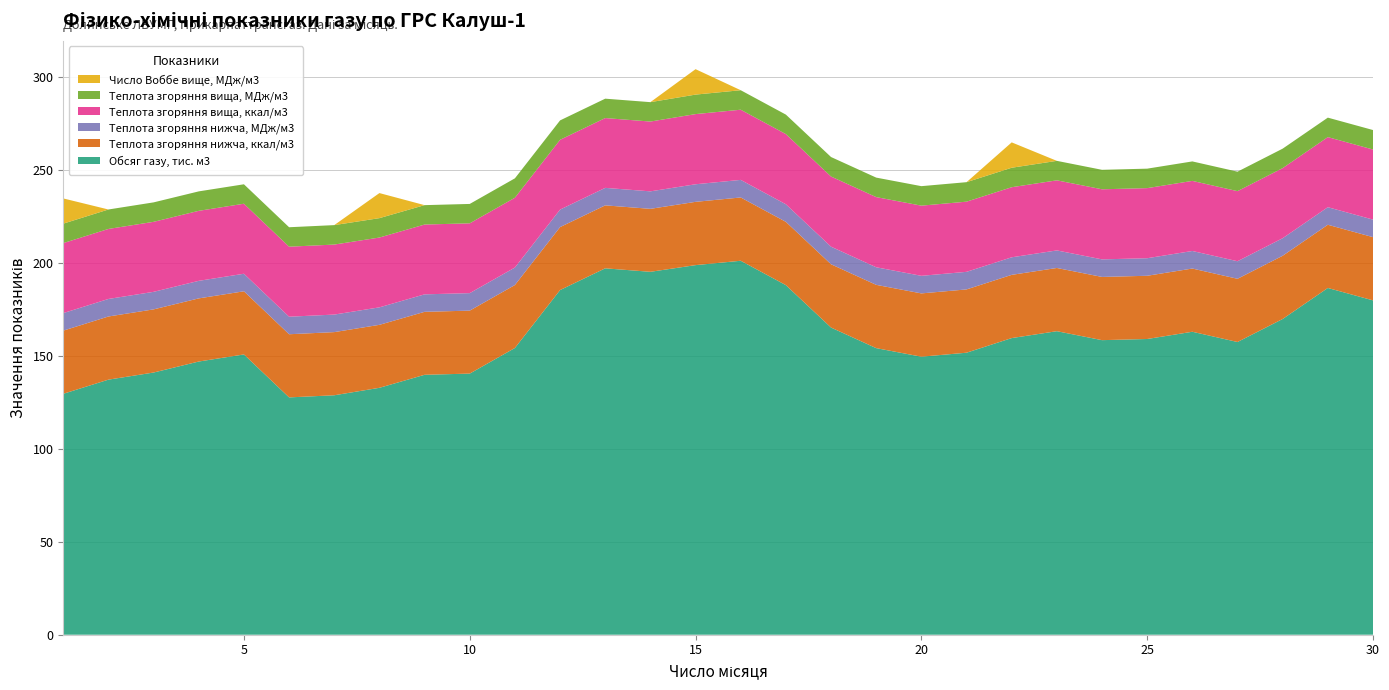

Reading right to left, what are all the values shown in this chart?

Обсяг газу, тис. м3: 179.8	186.4	169.7	157.4	162.9	159.0	158.4	163.2	159.5	151.6	149.5	154.1	165.1	187.9	201.1	198.7	195.1	197.0	185.3	154.2	140.4	139.7	132.7	128.7	127.6	150.7	146.9	141.0	137.1	129.5
Теплота згоряння нижча, ккал/м3: 34.0	34.0	34.0	34.0	34.0	34.0	34.0	34.0	34.0	34.0	34.0	34.0	34.0	34.0	34.0	34.0	33.9	33.9	33.9	33.9	33.9	33.9	33.9	33.9	33.9	33.9	33.9	33.9	33.9	33.9
Теплота згоряння нижча, МДж/м3: 9.4	9.4	9.4	9.4	9.4	9.4	9.4	9.4	9.4	9.5	9.5	9.5	9.5	9.5	9.5	9.5	9.4	9.4	9.4	9.4	9.4	9.4	9.4	9.4	9.4	9.4	9.4	9.4	9.4	9.4
Теплота згоряння вища, ккал/м3: 37.7	37.7	37.7	37.7	37.7	37.7	37.7	37.7	37.7	37.7	37.7	37.7	37.7	37.7	37.7	37.7	37.5	37.5	37.5	37.5	37.5	37.5	37.5	37.6	37.6	37.6	37.6	37.6	37.6	37.6
Теплота згоряння вища, МДж/м3: 10.5	10.5	10.5	10.5	10.5	10.5	10.5	10.5	10.5	10.5	10.5	10.5	10.5	10.5	10.5	10.5	10.4	10.4	10.4	10.4	10.4	10.4	10.4	10.5	10.5	10.5	10.5	10.5	10.5	10.5
Число Воббе вище, МДж/м3: 0.0	0.0	0.0	0.0	0.0	0.0	0.0	0.0	13.6	0.0	0.0	0.0	0.0	0.0	0.0	13.7	0.0	0.0	0.0	0.0	0.0	0.0	13.5	0.0	0.0	0.0	0.0	0.0	0.0	13.6